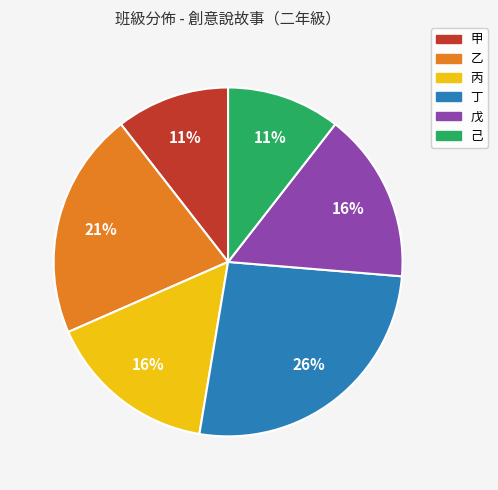

Is the sum of 甲 and 己 greater than half?

No